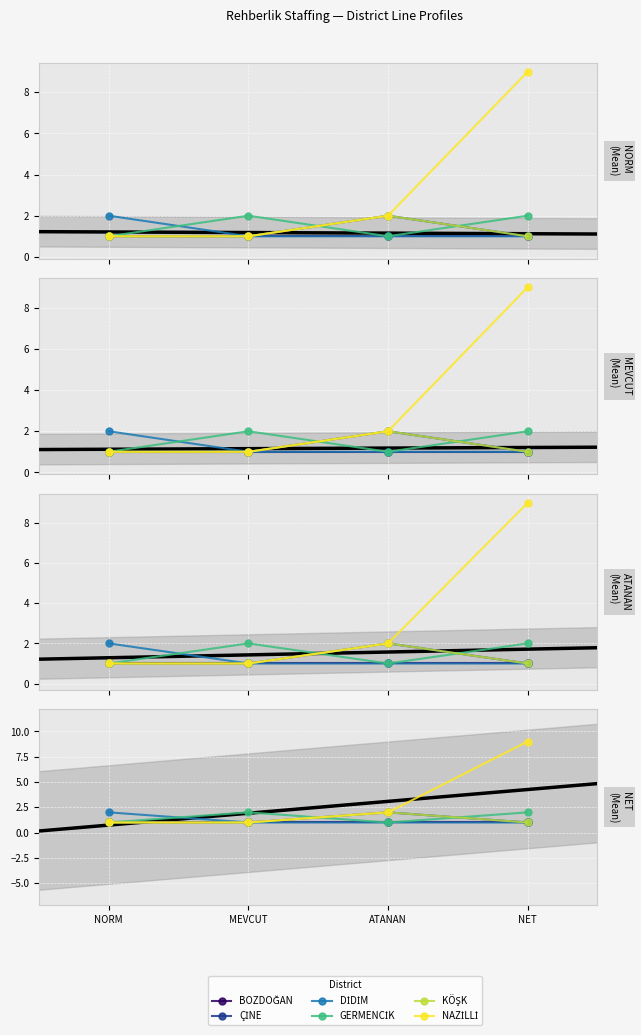

True or false: KÖŞK and ÇİNE intersect in this chart.

False